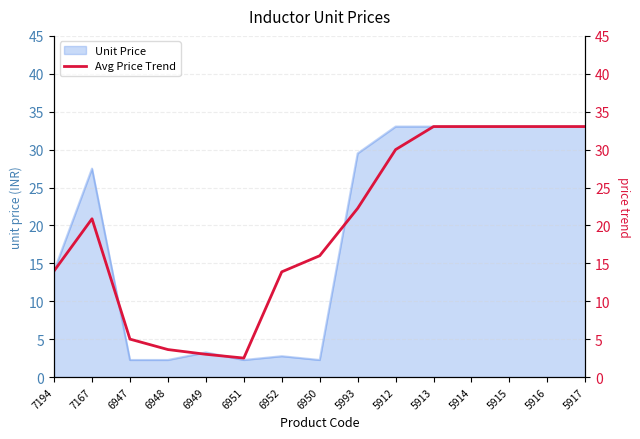

At which label is Unit Price closest to 17?

7194